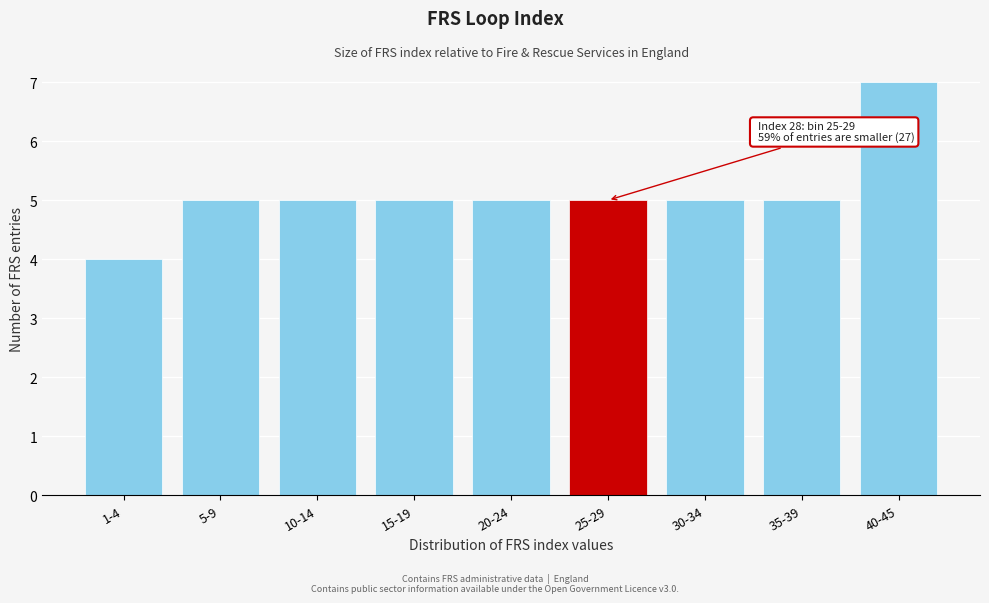

Reading left to right, transcribe all the data shown in this chart.

4	5	5	5	5	5	5	5	7